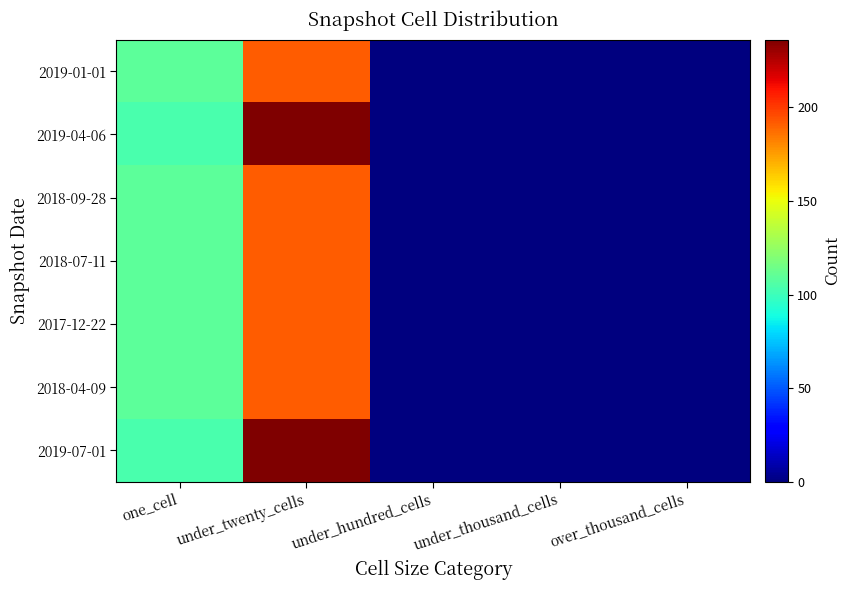

Reading left to right, what are all the values shown in this chart?

2019-01-01: one_cell=109	under_twenty_cells=191	under_hundred_cells=0	under_thousand_cells=0	over_thousand_cells=0
2019-04-06: one_cell=104	under_twenty_cells=236	under_hundred_cells=0	under_thousand_cells=0	over_thousand_cells=0
2018-09-28: one_cell=109	under_twenty_cells=191	under_hundred_cells=0	under_thousand_cells=0	over_thousand_cells=0
2018-07-11: one_cell=109	under_twenty_cells=191	under_hundred_cells=0	under_thousand_cells=0	over_thousand_cells=0
2017-12-22: one_cell=109	under_twenty_cells=191	under_hundred_cells=0	under_thousand_cells=0	over_thousand_cells=0
2018-04-09: one_cell=109	under_twenty_cells=191	under_hundred_cells=0	under_thousand_cells=0	over_thousand_cells=0
2019-07-01: one_cell=104	under_twenty_cells=236	under_hundred_cells=0	under_thousand_cells=0	over_thousand_cells=0